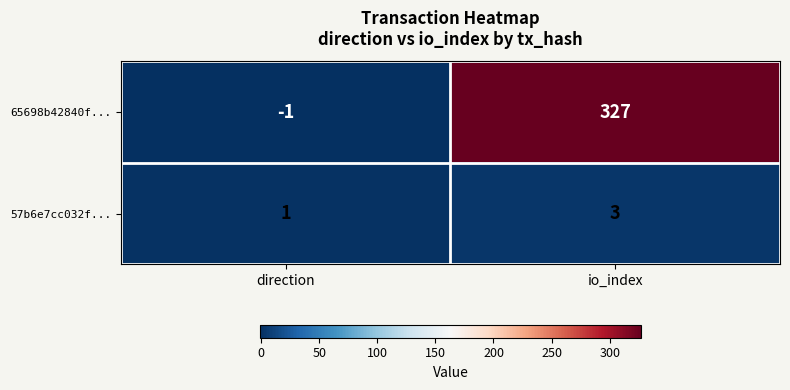

What is the difference between the 65698b42840f... values at io_index and direction?

328